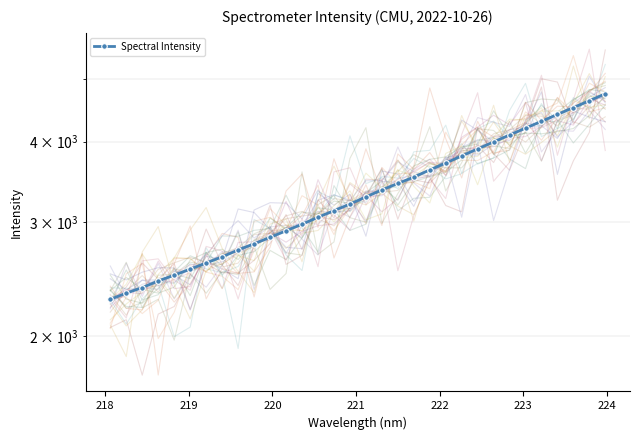

What is the difference between the maximum and second lowest values?

2412.5